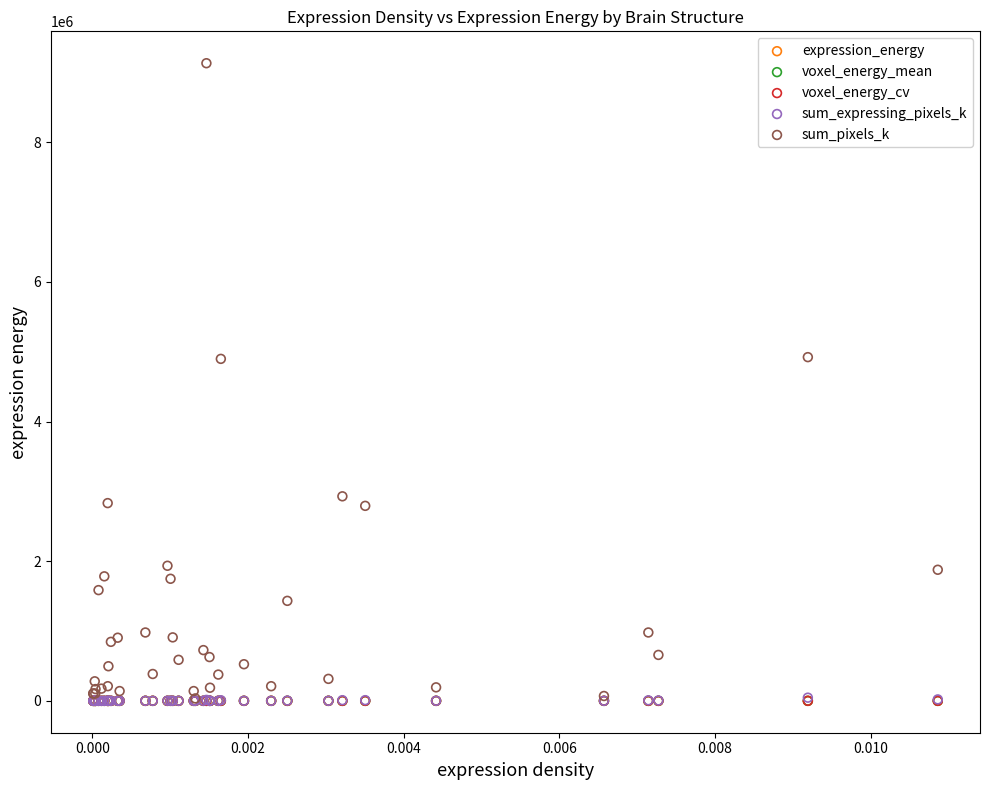

What are all the series names shown in the legend?

expression_energy, voxel_energy_mean, voxel_energy_cv, sum_expressing_pixels_k, sum_pixels_k